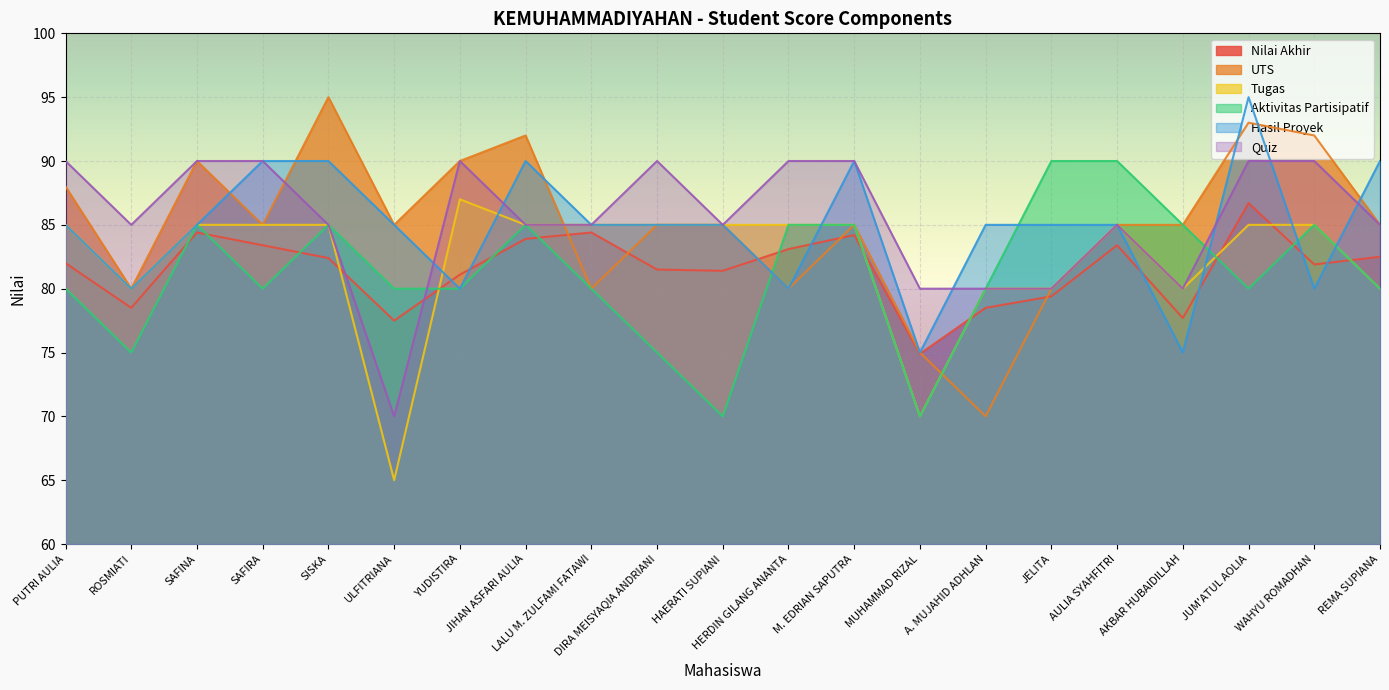

Which series has the largest total across all categories?

Quiz